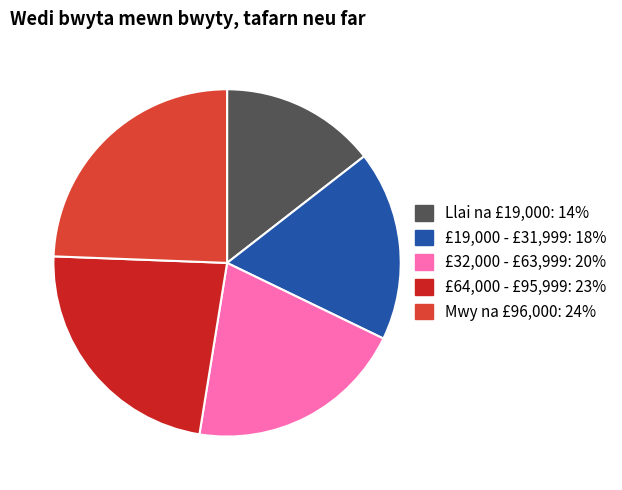

True or false: Llai na £19,000 accounts for 14% of the total.

True